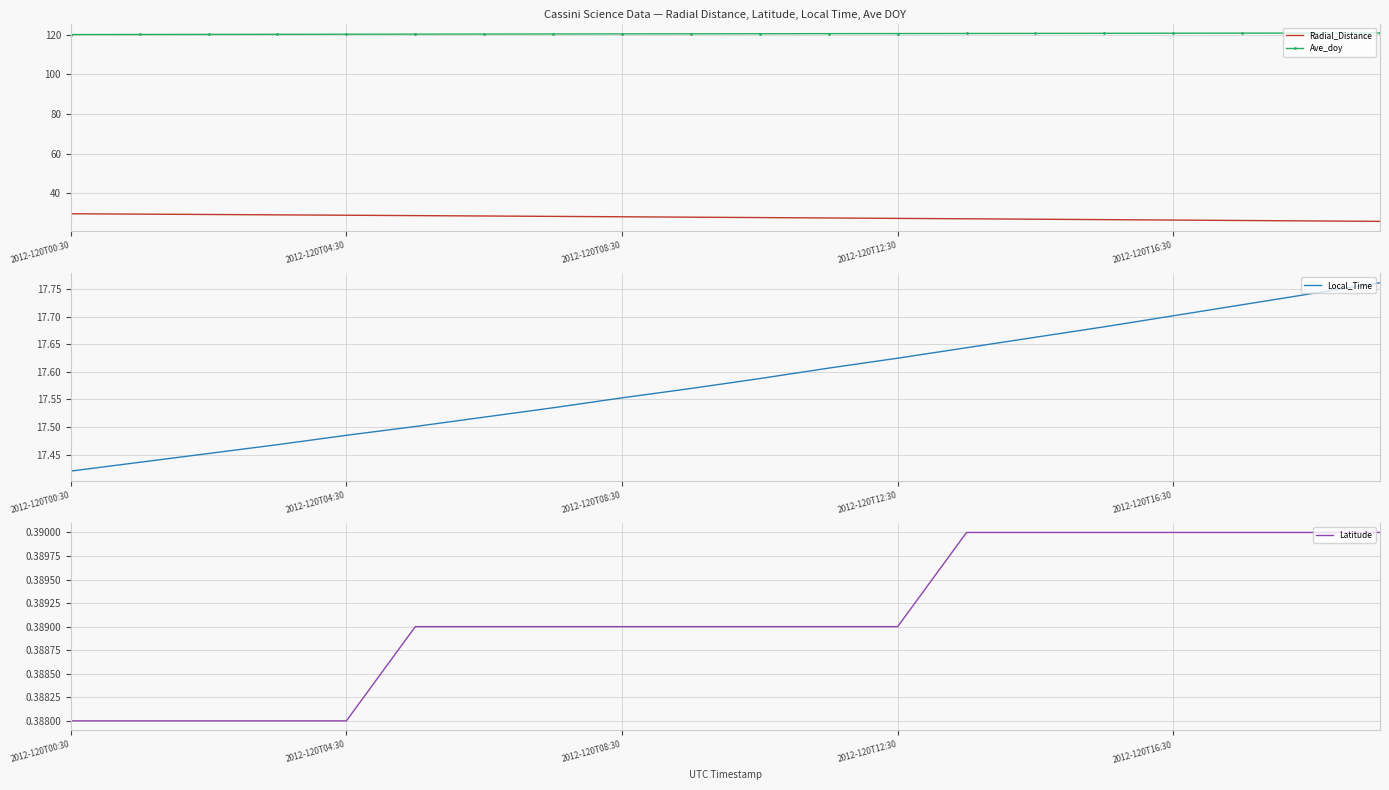

What is the sum of all Local_Time values?

351.7